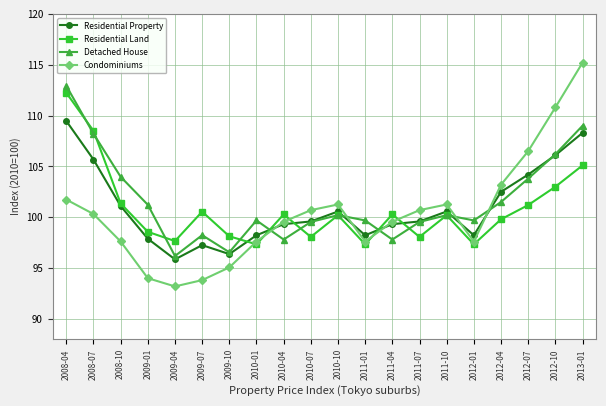

What is the difference between the maximum and second lowest values in the Detached House series?

16.4